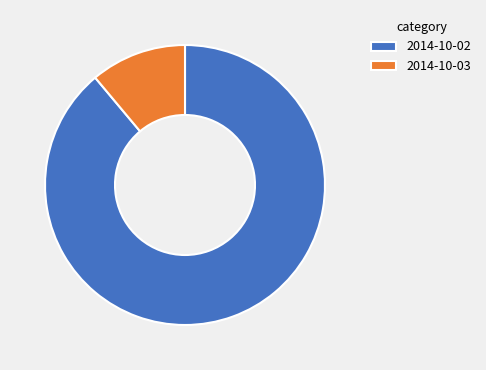

Which slice is the largest?

2014-10-02